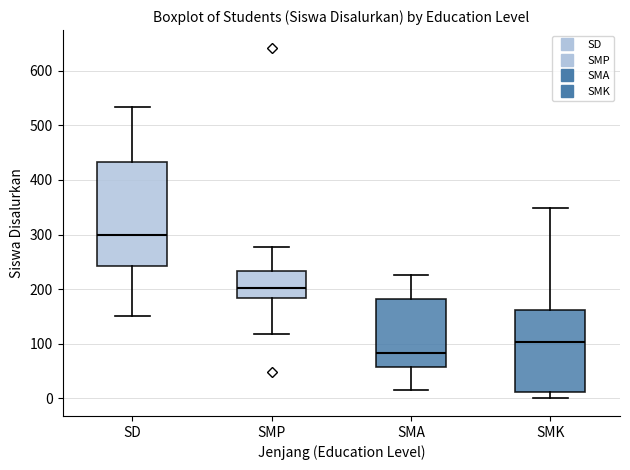

Which box's median line is the lowest?

SMA